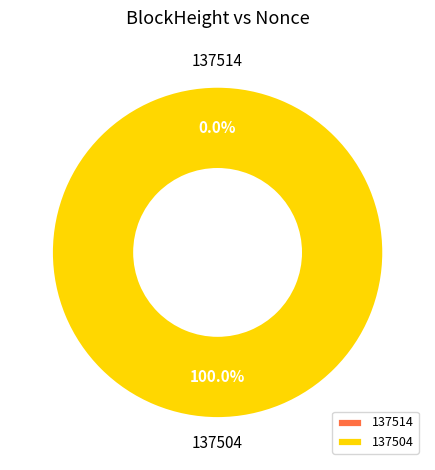

Which category accounts for the majority?

137504